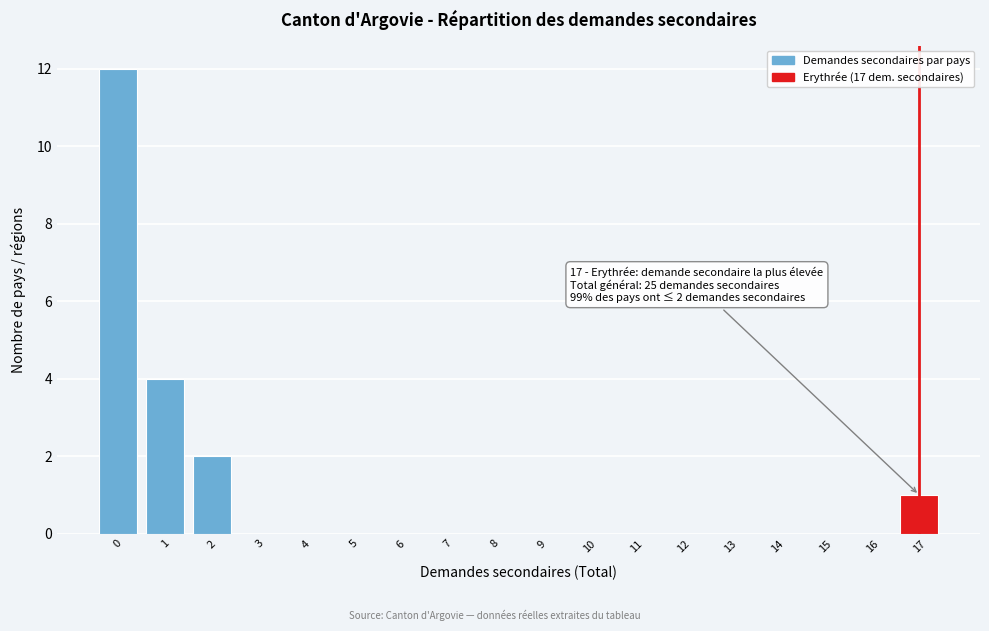

Reading left to right, transcribe all the data shown in this chart.

0=12	1=4	2=2	3=0	4=0	5=0	6=0	7=0	8=0	9=0	10=0	11=0	12=0	13=0	14=0	15=0	16=0	17=1